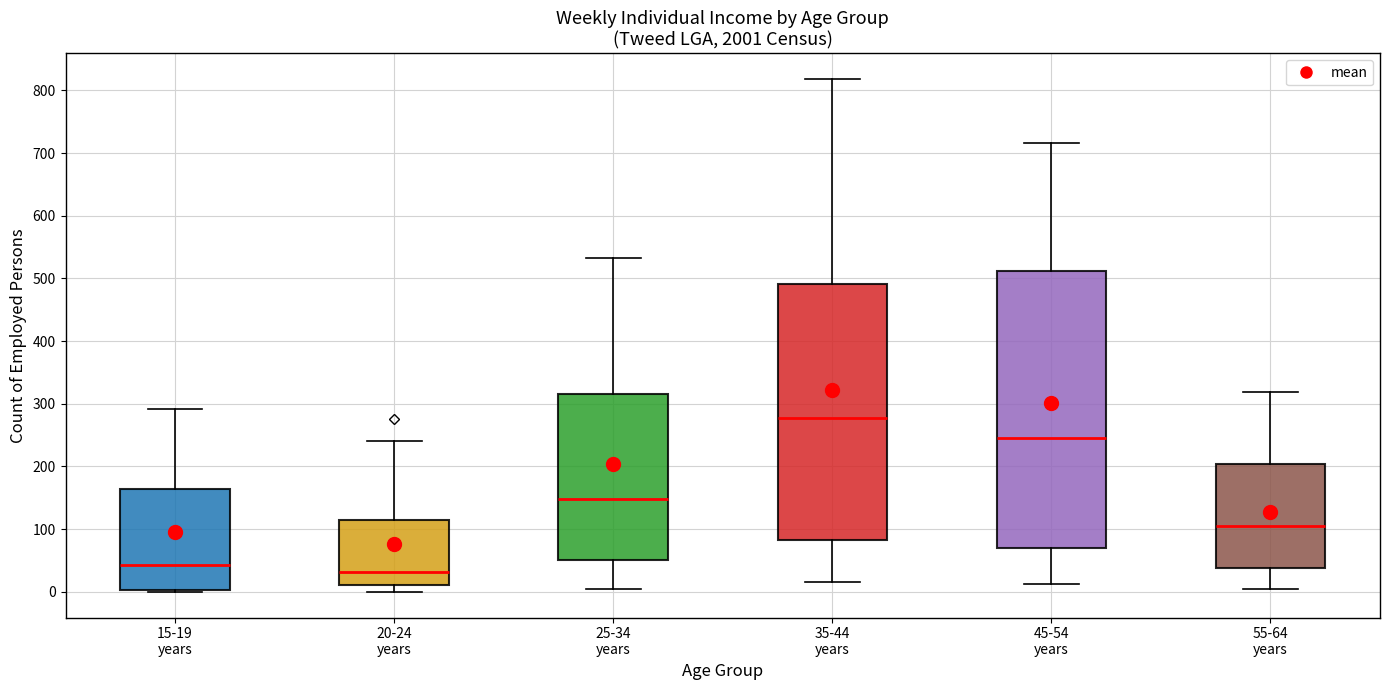

Reading left to right, transcribe this box plot: for each box, give where its median line is, the range the box spans, and where its two whiskers end, as read against the y-axis. The values are not printed on the chart, so give them approximately, as read against the axis.

15-19 years: median 40, box 0 to 160, whiskers 0 to 290
20-24 years: median 30, box 10 to 110, whiskers 0 to 240
25-34 years: median 150, box 50 to 320, whiskers 0 to 530
35-44 years: median 280, box 80 to 490, whiskers 20 to 820
45-54 years: median 250, box 70 to 510, whiskers 10 to 720
55-64 years: median 110, box 40 to 200, whiskers 10 to 320